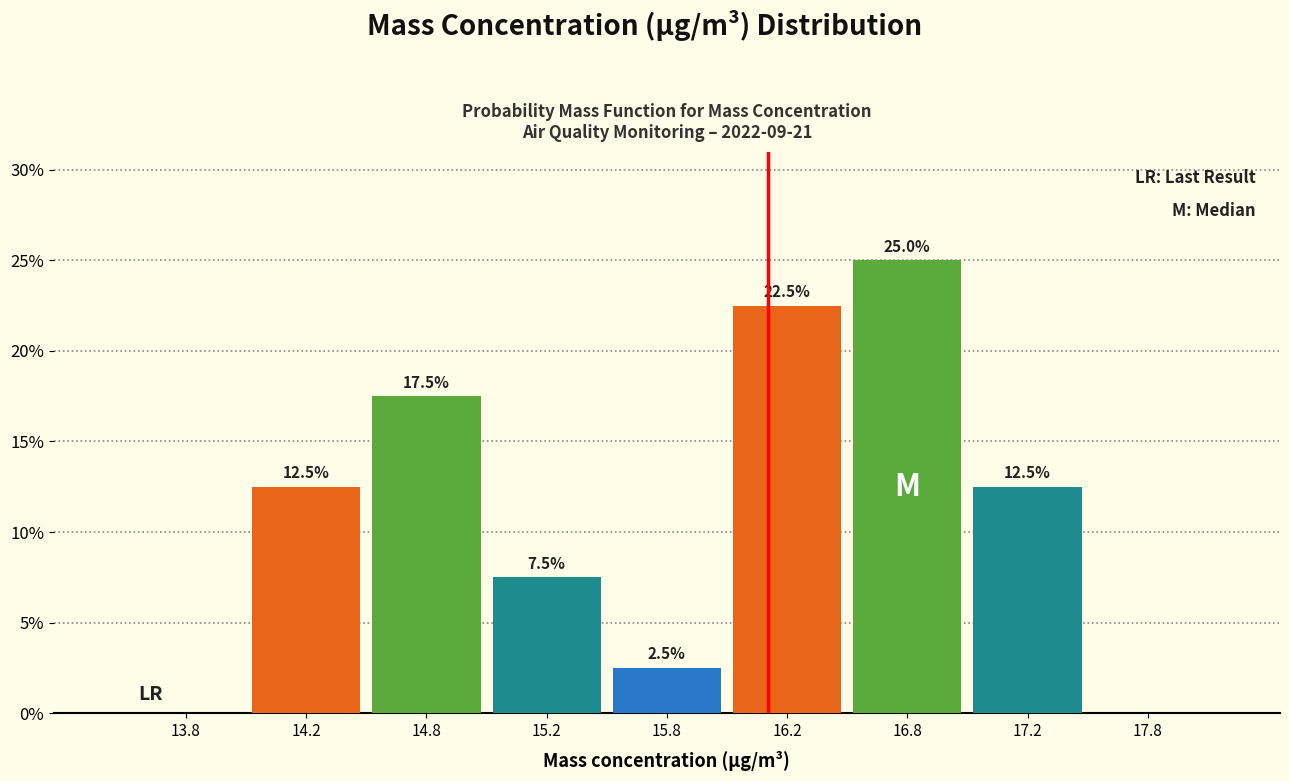

Which range on the x-axis has the tallest bar?

16.5 to 17.0